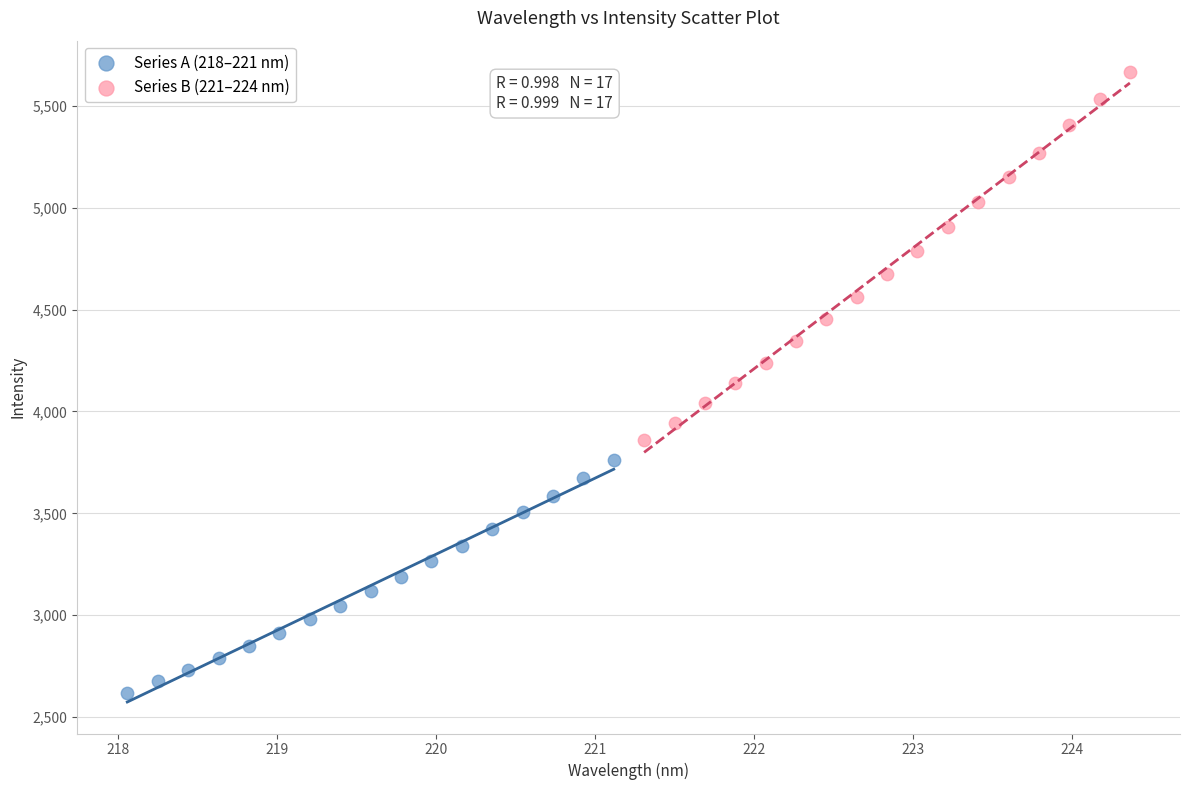

Which series has the largest Y range (max minus min)?

Series B (221–224 nm)